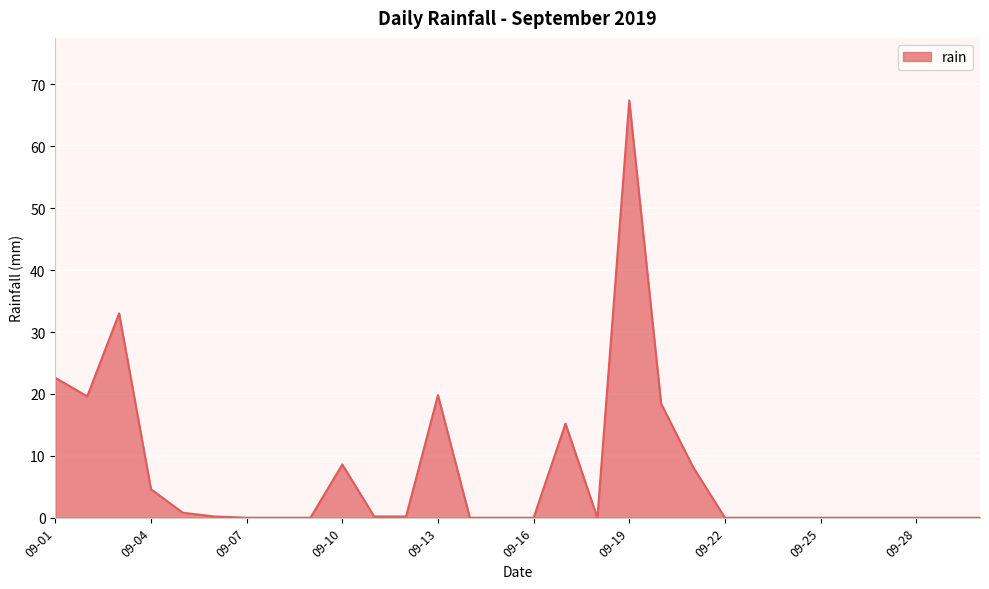

What is the difference between the maximum and minimum values?

67.4